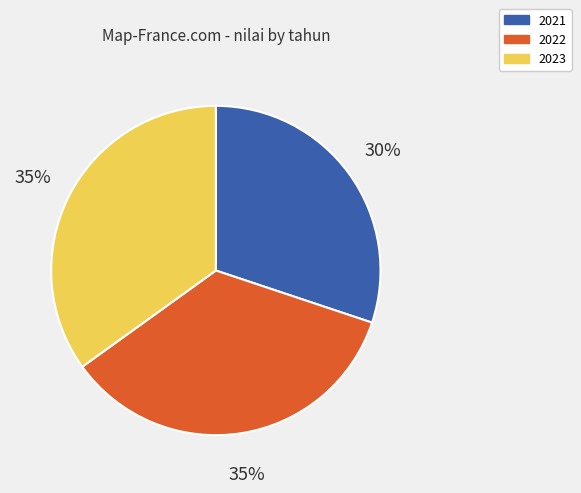

How many segments does this pie chart have?

3